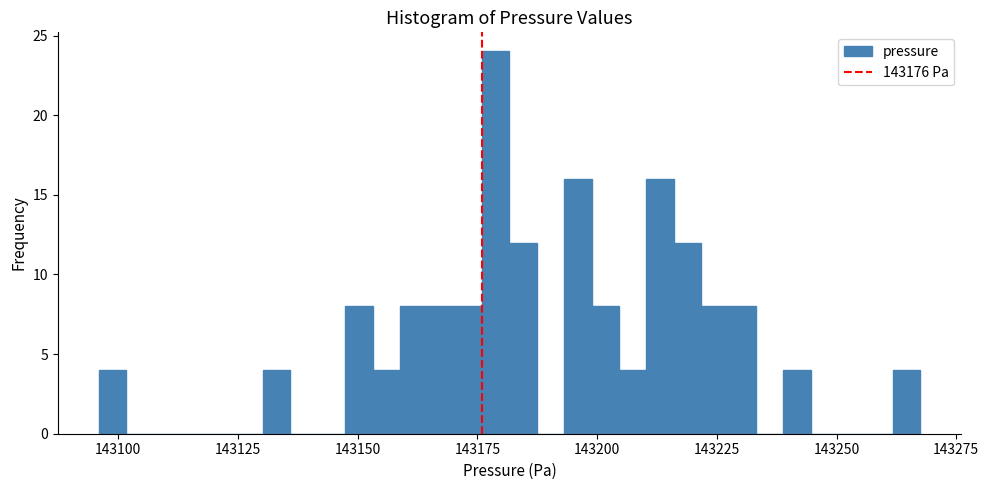

Around what value on the x-axis is the tallest bar? Give the approximate position of its centre, as read against the axis.

143180